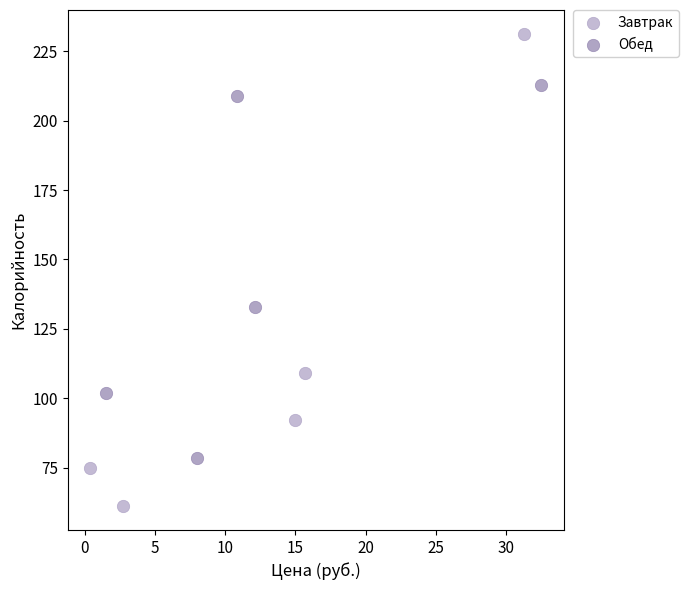

Which series has the largest Y range (max minus min)?

Завтрак